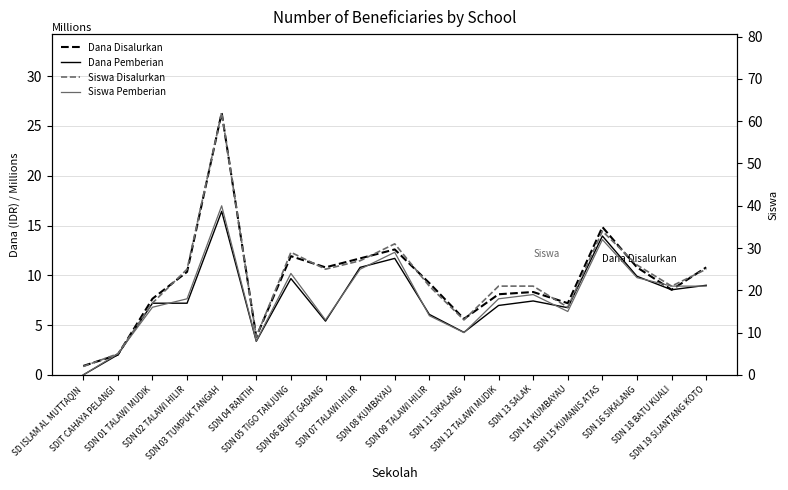

Between SDN 14 KUMBAYAU and SDN 16 SIKALANG, which series saw the biggest shift?

Dana Disalurkan